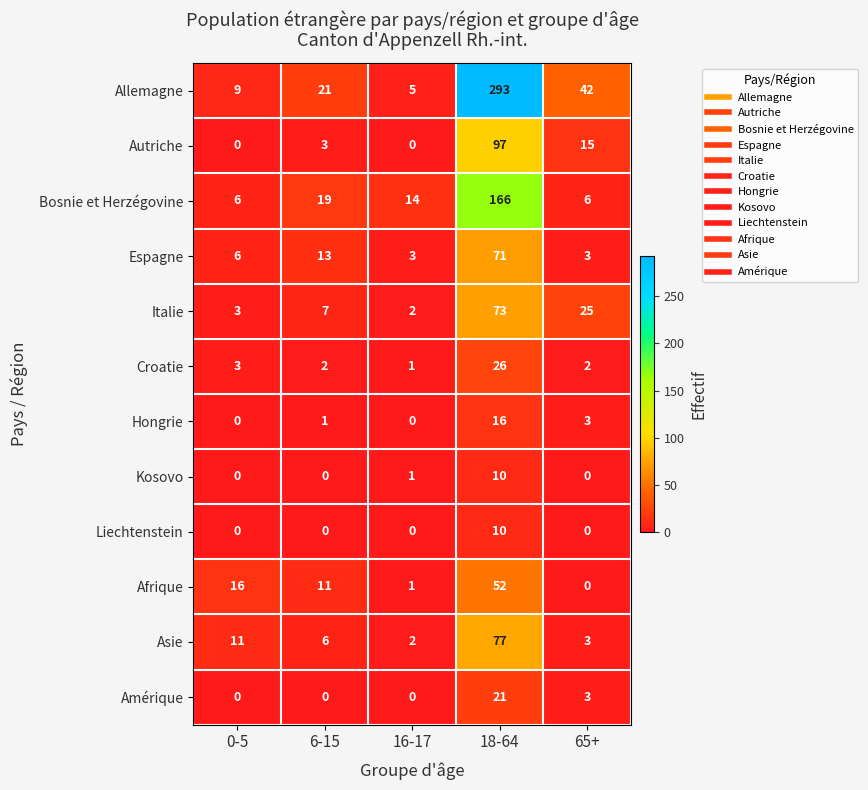

Which series has the largest range (max minus min)?

Allemagne